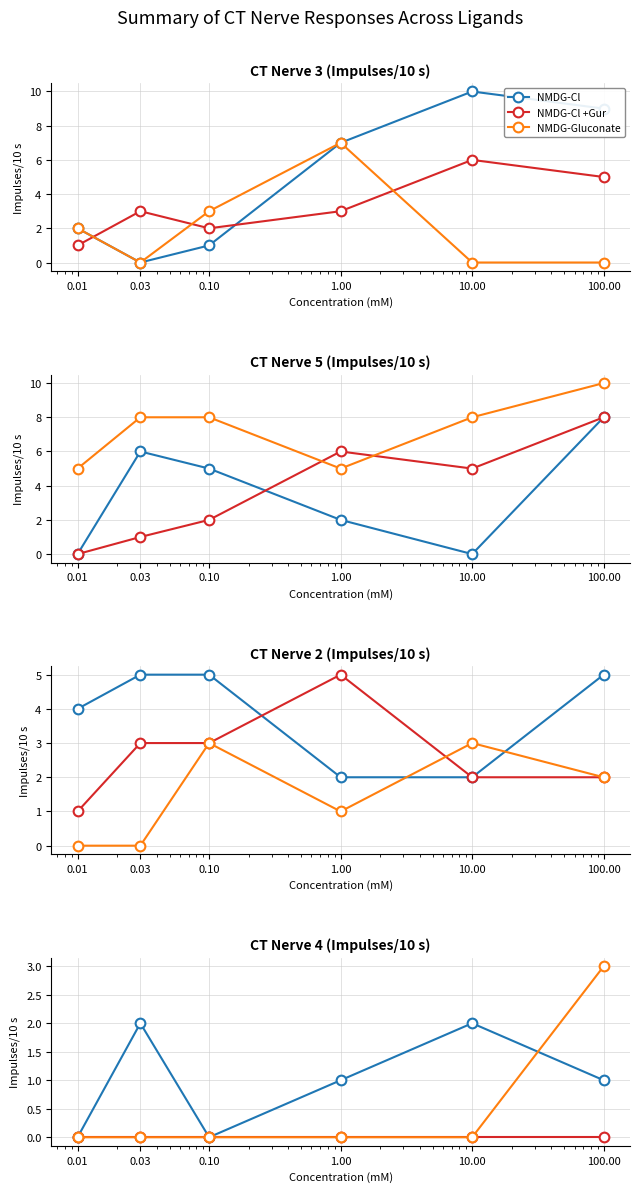

Rank the categories by NMDG-Cl value from lowest to highest.

0.01, 0.10, 1.00, 100.00, 0.03, 10.00